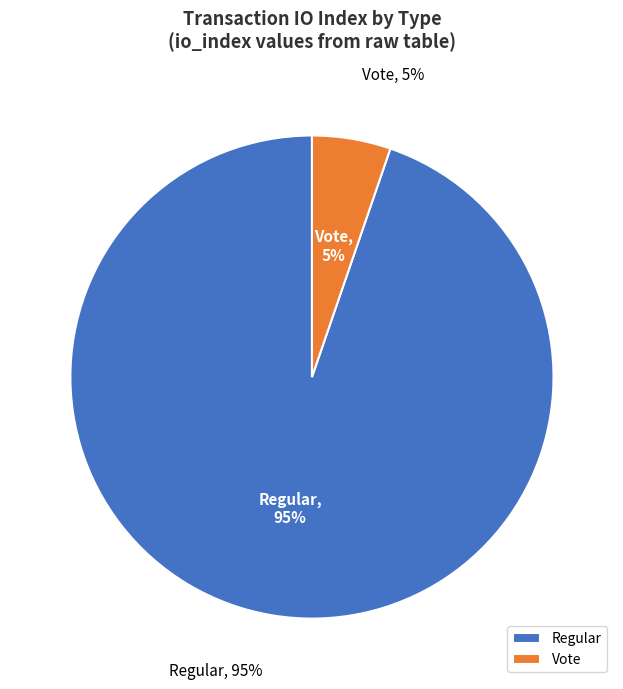

To the nearest percent, what portion does Regular (io_index=36) represent?

95%